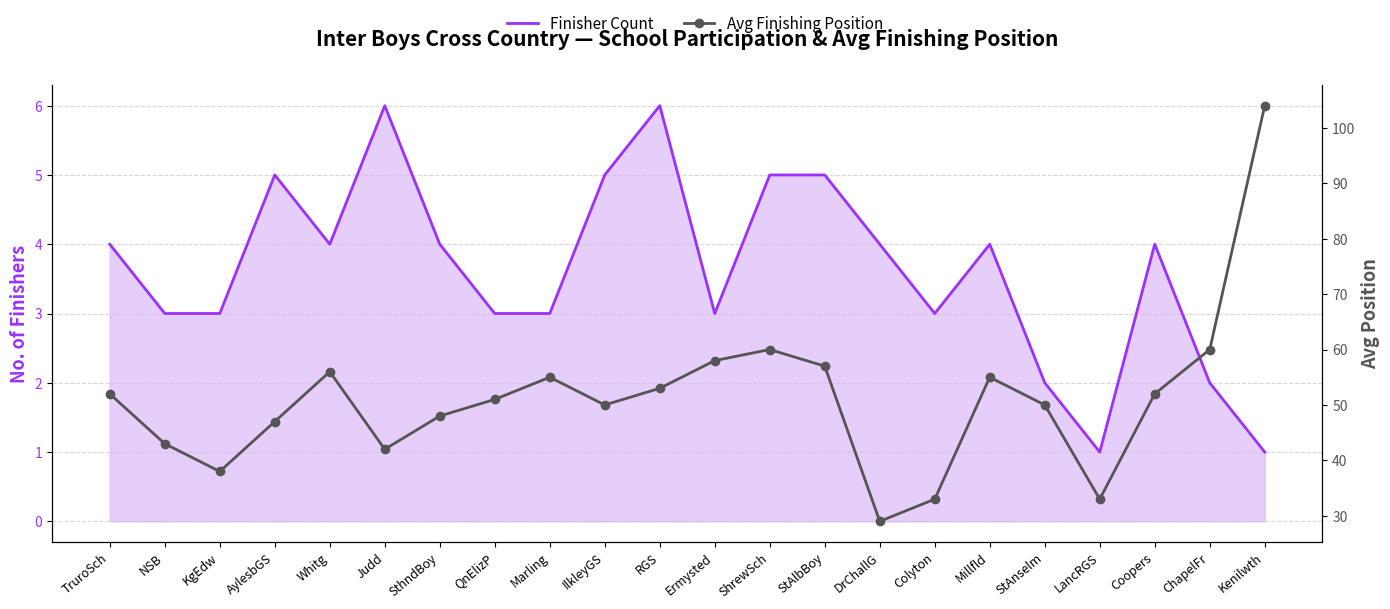

What are all the series names shown in the legend?

Finisher Count, Avg Finishing Position